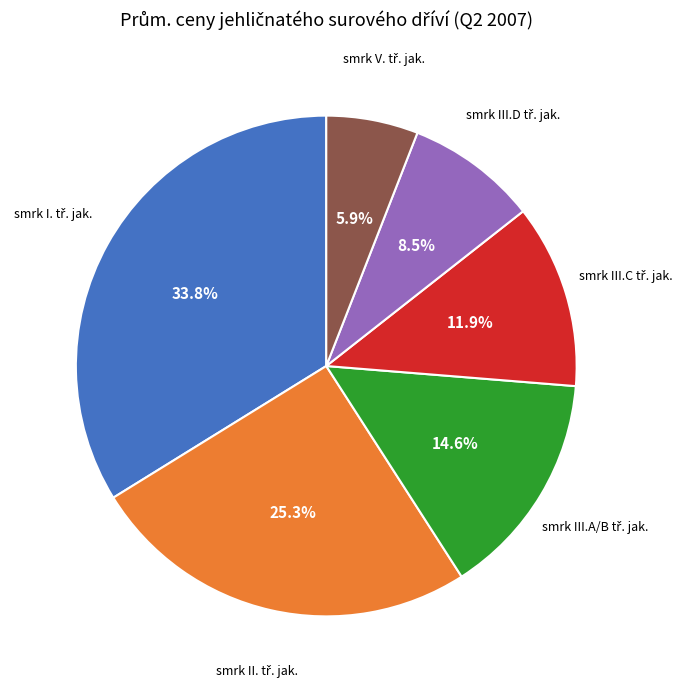

How many segments does this pie chart have?

6